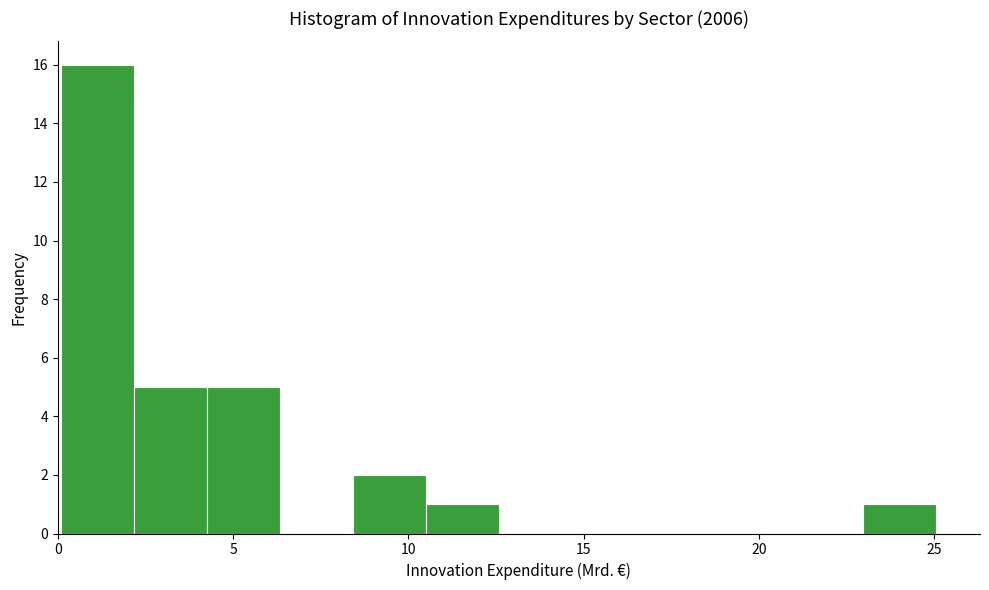

Which range on the x-axis has the tallest bar?

0.0 to 2.0